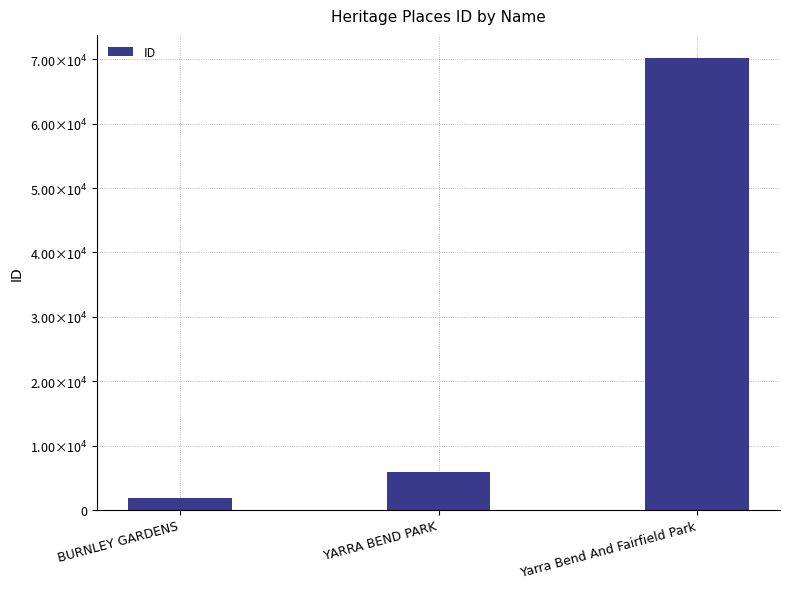

Where does the data first go above 5968?

Yarra Bend And Fairfield Park